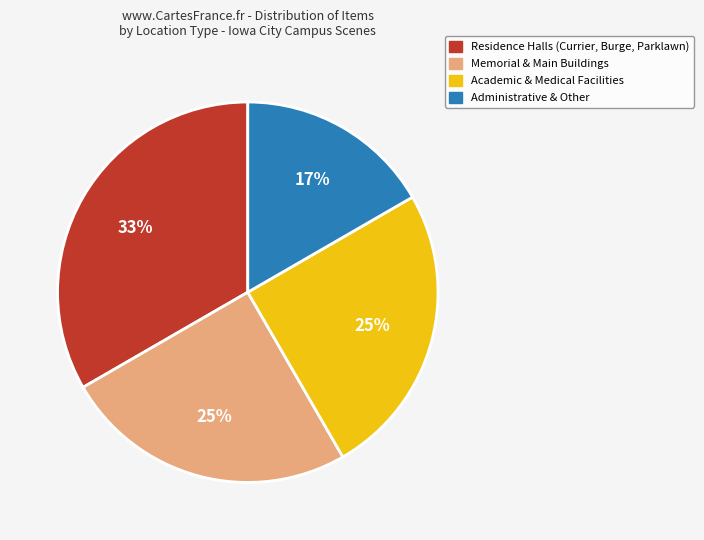

Does any single category account for the majority?

No